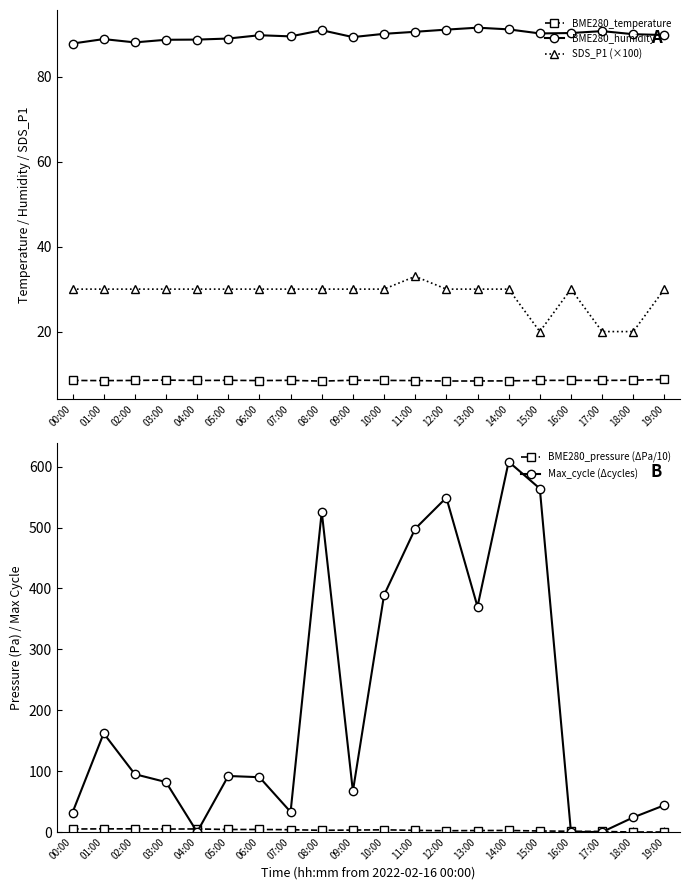

Is the value of BME280_humidity at 06:00 greater than the value of Max_cycle (Δcycles) at 01:00?

No